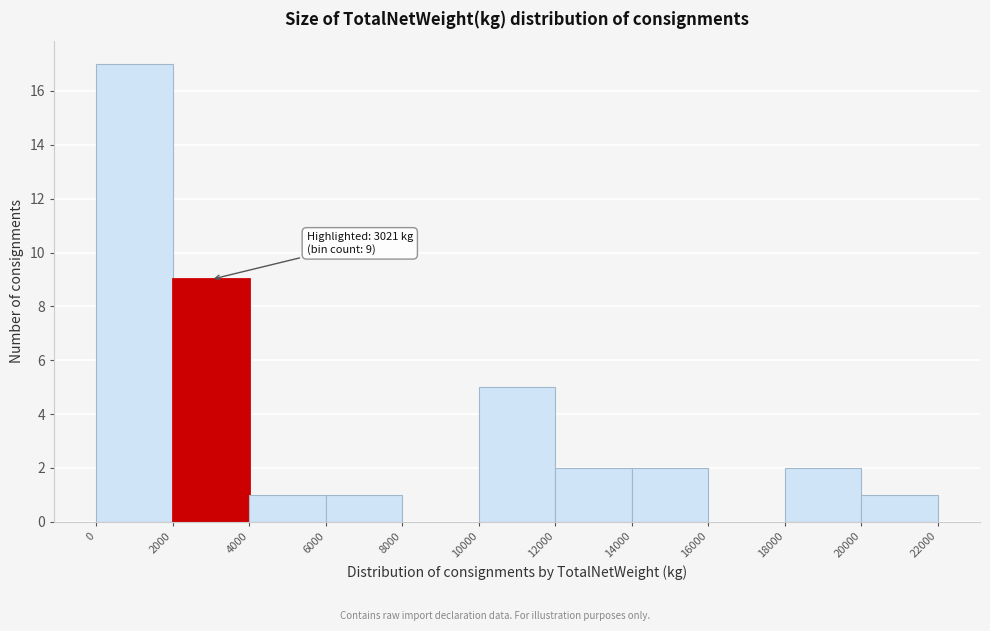

Over which range of the x-axis is the bar tallest?

0 to 2000